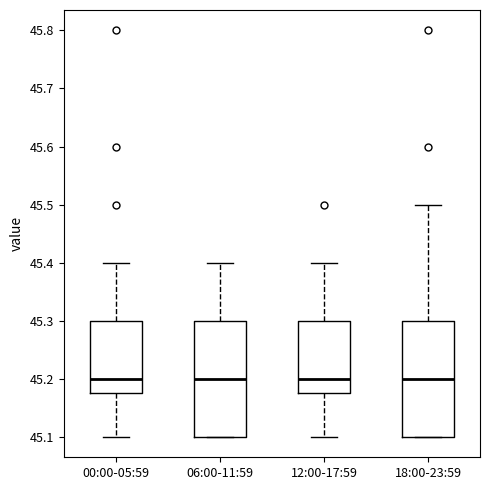

Where does the upper whisker of the box for 18:00-23:59 end on the y-axis? The values are not printed on the chart, so give them approximately, as read against the axis.

45.50